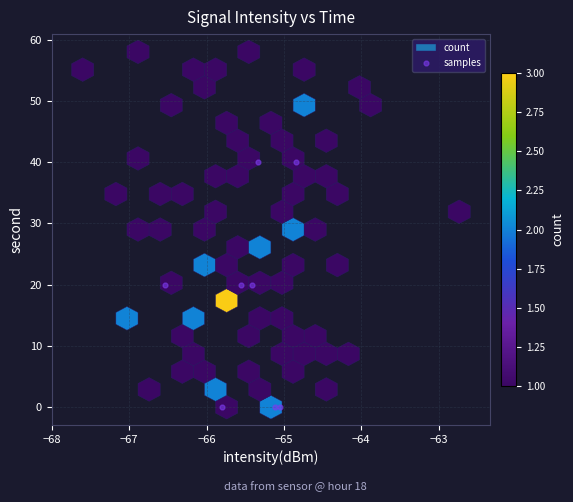

What is the average Y value?

18